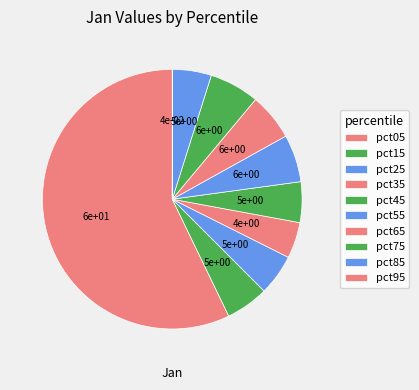

To the nearest percent, what is the difference between the largest and smallest slice percentages?

57%